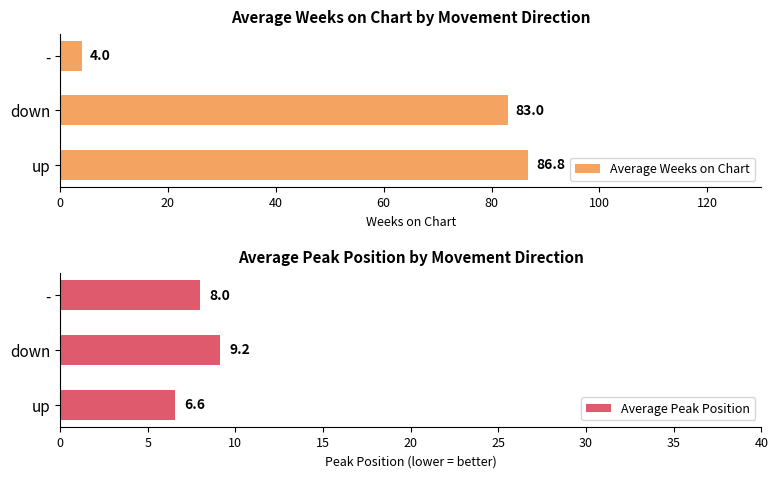

Where is Average Weeks on Chart nearest to the value 45?

down